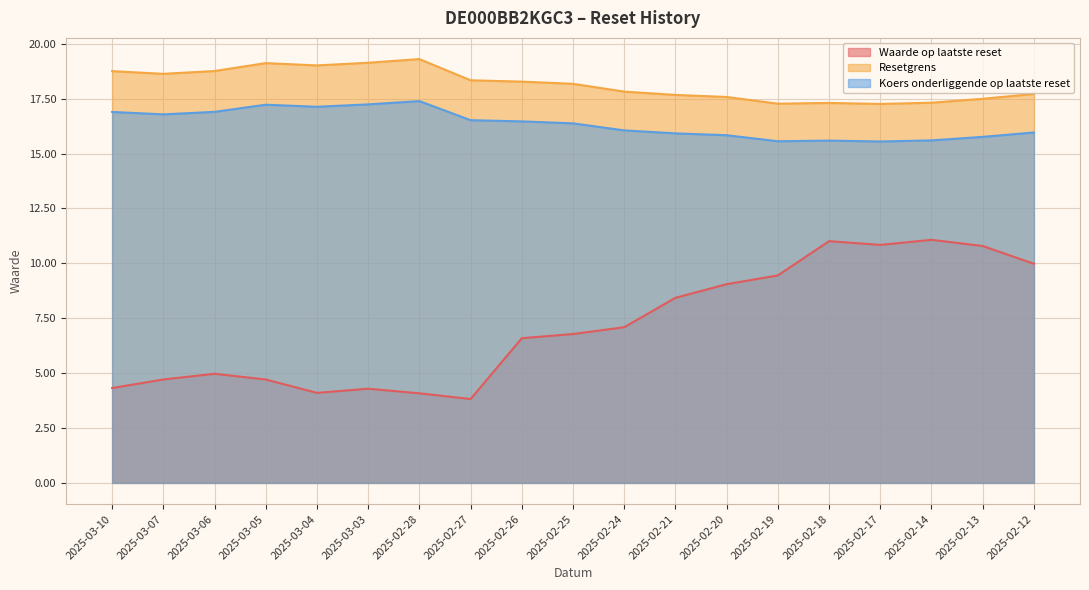

Reading left to right, extract all data points from this chart.

Waarde op laatste reset: 4.3	4.7	5.0	4.7	4.1	4.3	4.1	3.8	6.6	6.8	7.1	8.4	9.1	9.4	11.0	10.8	11.1	10.8	10.0
Resetgrens: 18.8	18.6	18.8	19.1	19.0	19.1	19.3	18.3	18.3	18.2	17.8	17.7	17.6	17.3	17.3	17.3	17.3	17.5	17.7
Koers onderliggende op laatste reset: 16.9	16.8	16.9	17.2	17.1	17.2	17.4	16.5	16.5	16.4	16.1	15.9	15.8	15.6	15.6	15.6	15.6	15.8	16.0